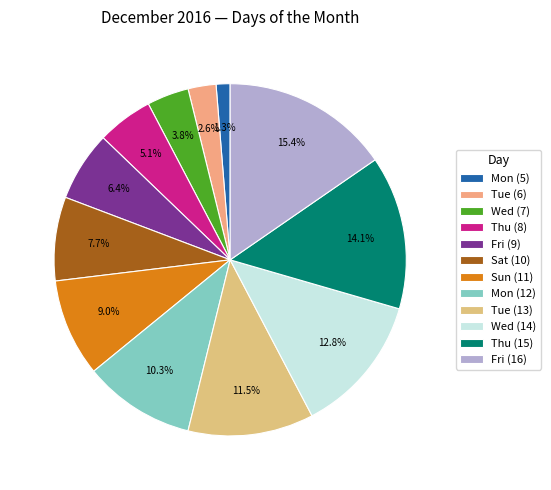

To the nearest percent, what portion does Mon (12) represent?

10%